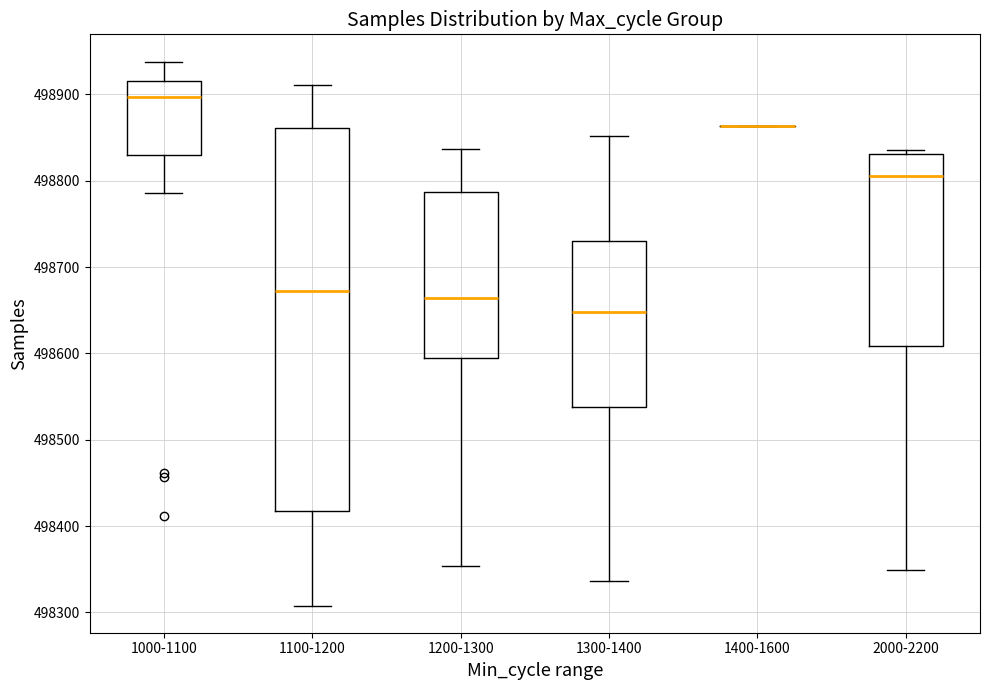

Reading left to right, transcribe this box plot: for each box, give where its median line is, the range the box spans, and where its two whiskers end, as read against the y-axis. The values are not printed on the chart, so give them approximately, as read against the axis.

1000-1100: median 498900, box 498830 to 498920, whiskers 498790 to 498940
1100-1200: median 498670, box 498420 to 498860, whiskers 498310 to 498910
1200-1300: median 498660, box 498600 to 498790, whiskers 498350 to 498840
1300-1400: median 498650, box 498540 to 498730, whiskers 498340 to 498850
1400-1600: box collapsed to a line at 498860, whiskers 498860 to 498860
2000-2200: median 498810, box 498610 to 498830, whiskers 498350 to 498840